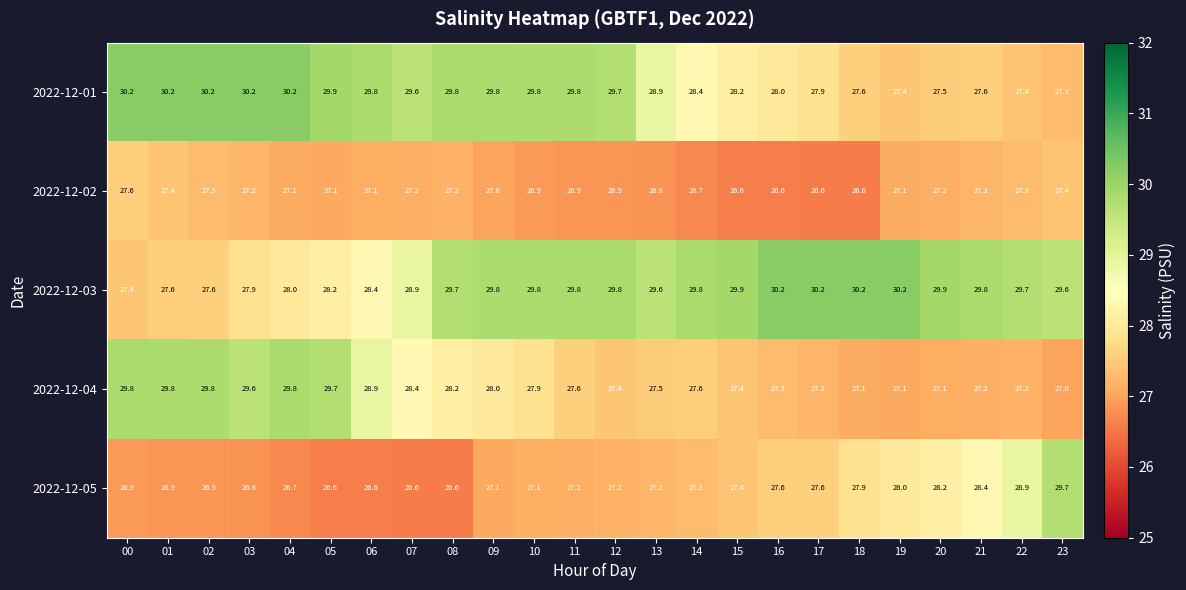

What is the difference between the second highest and minimum values in the 2022-12-05 series?

2.3